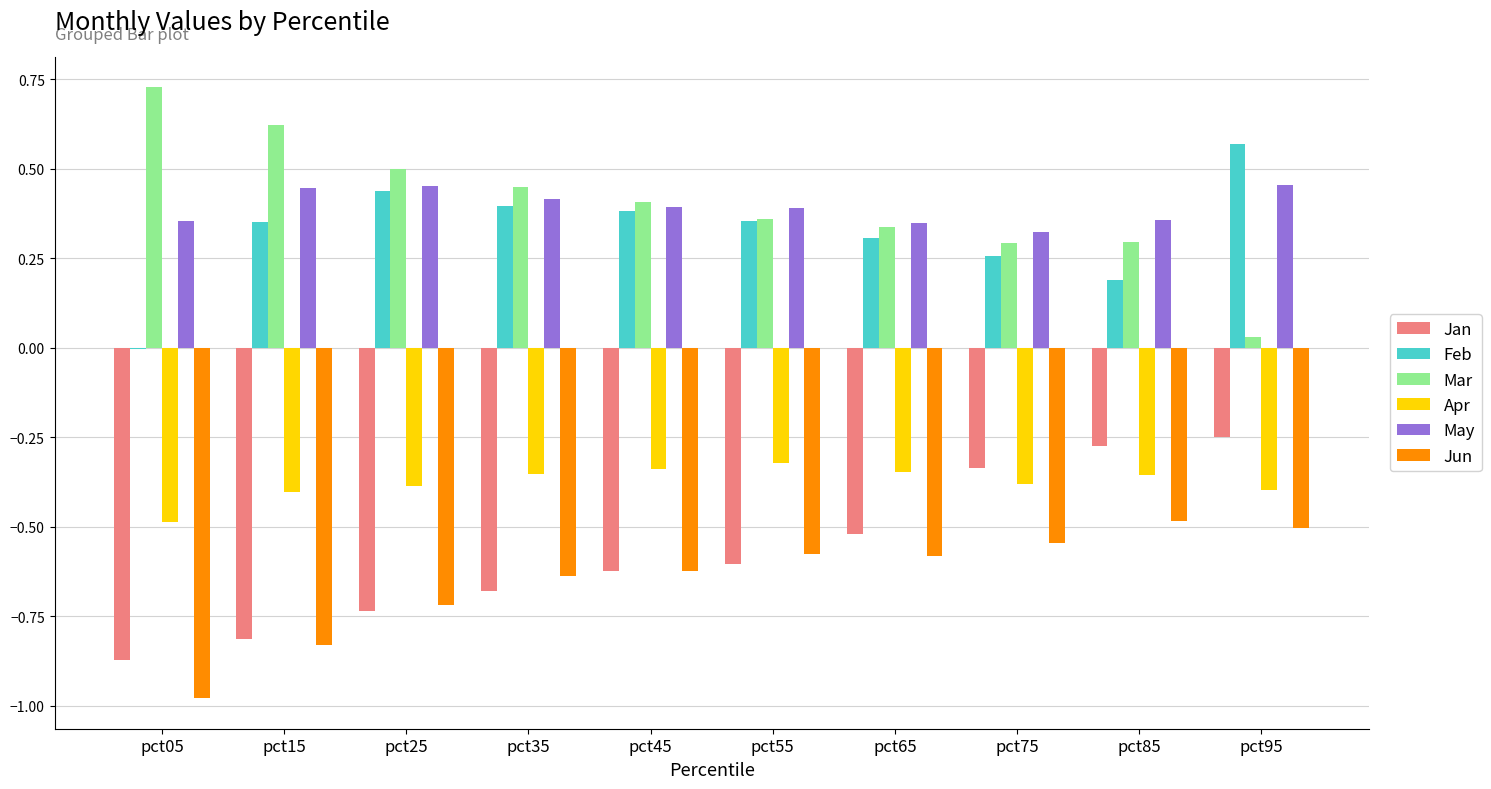

Are the bars horizontal?

No